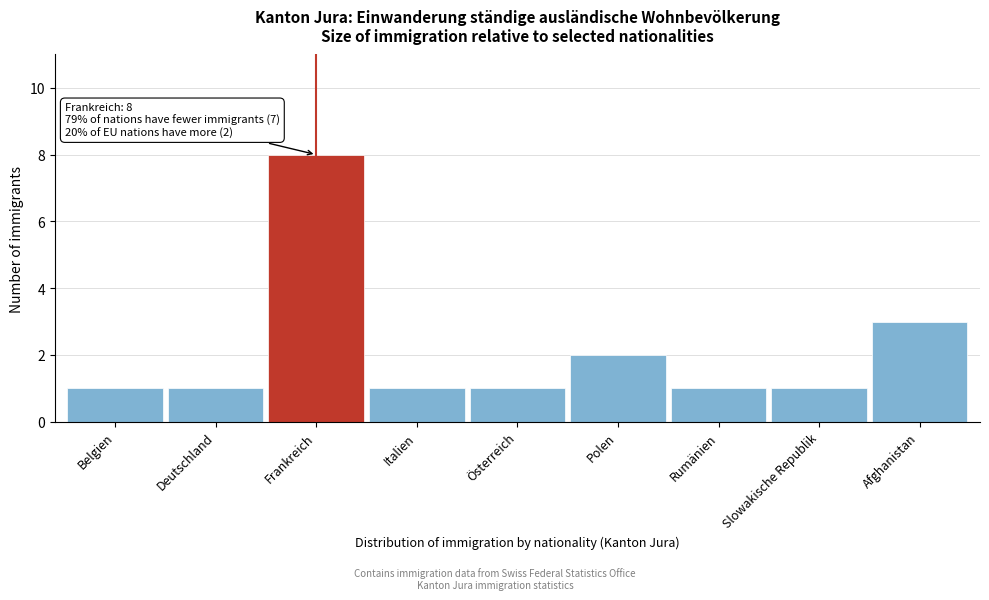

Reading right to left, list all the values displayed in this chart.

3	1	1	2	1	1	8	1	1